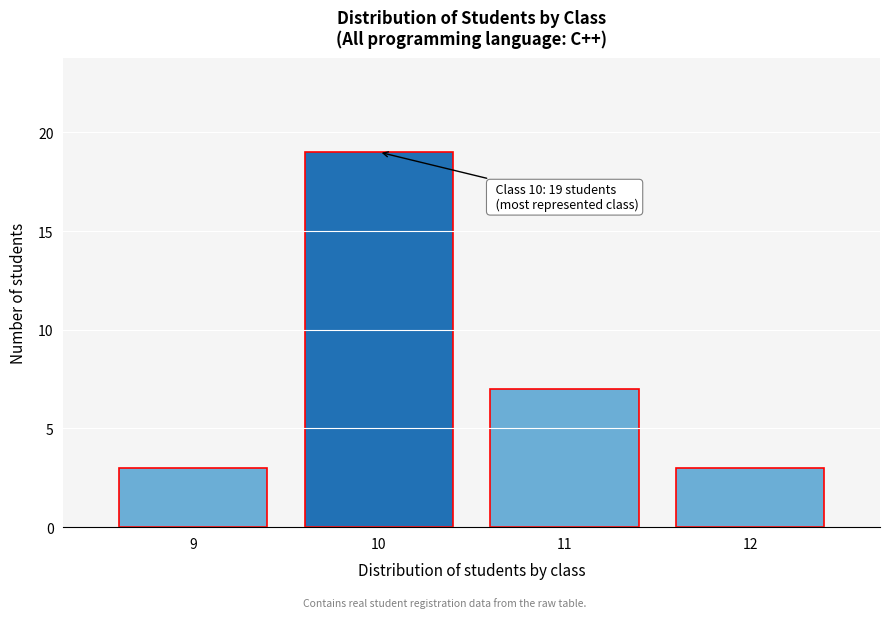

Reading left to right, what are all the values shown in this chart?

9=3	10=19	11=7	12=3